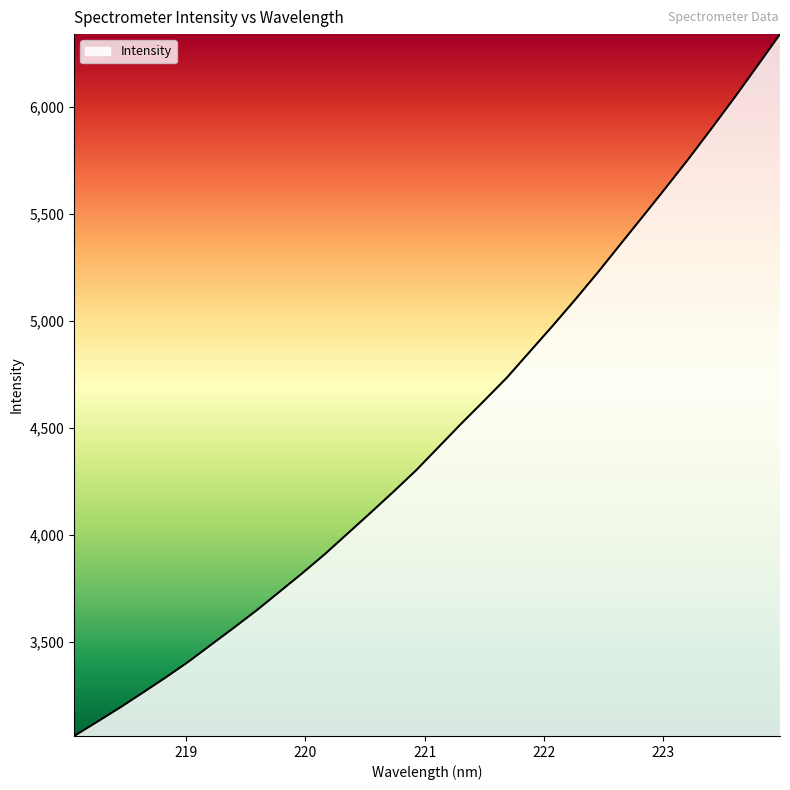

What is the maximum value shown in the chart?

6341.2